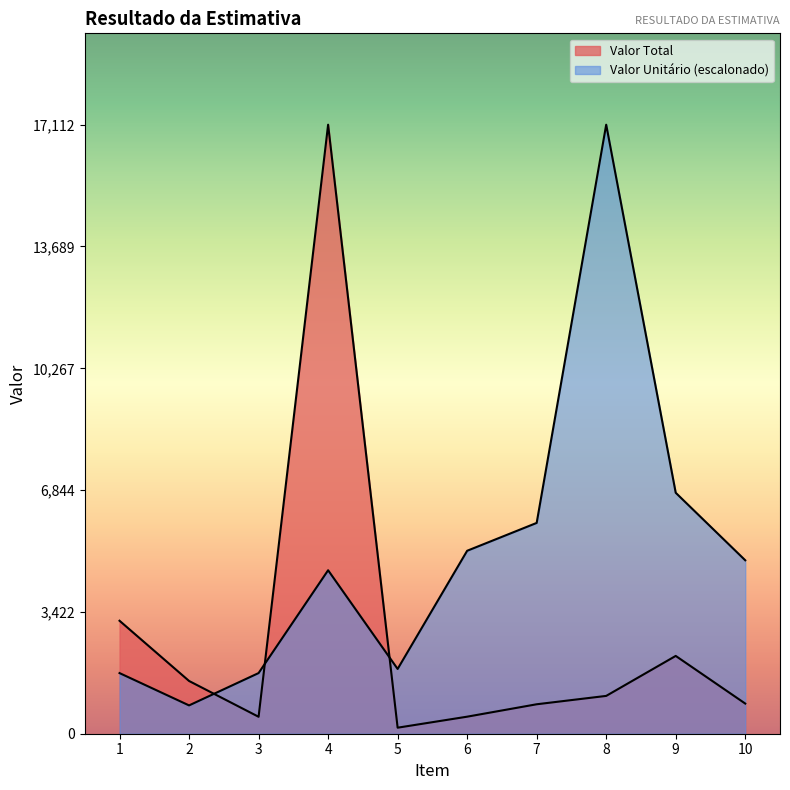

Which series has the largest range (max minus min)?

Valor Total